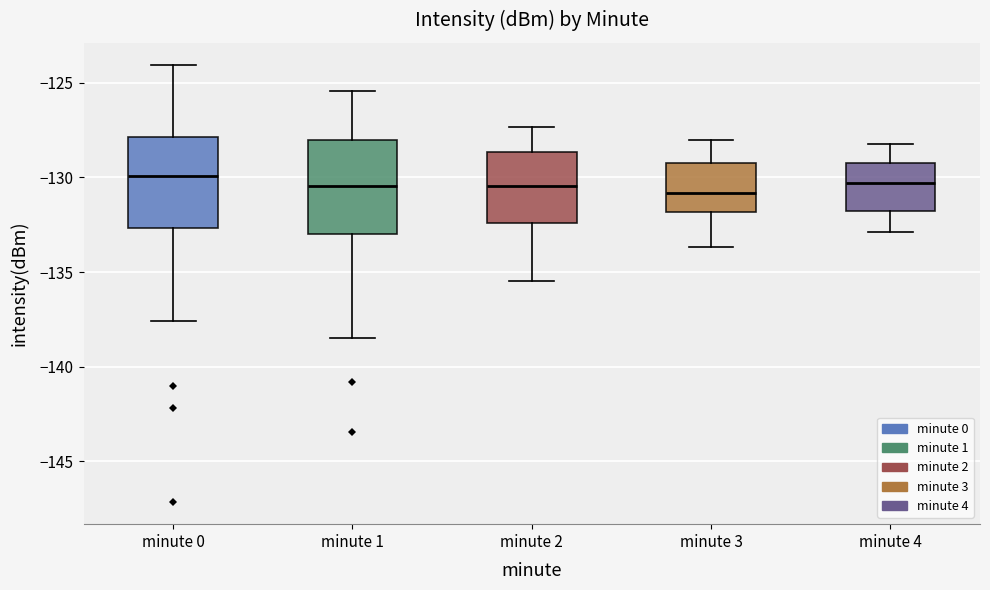

Reading left to right, transcribe this box plot: for each box, give where its median line is, the range the box spans, and where its two whiskers end, as read against the y-axis. The values are not printed on the chart, so give them approximately, as read against the axis.

minute 0: median -130.0, box -132.5 to -128.0, whiskers -137.5 to -124.0
minute 1: median -130.5, box -133.0 to -128.0, whiskers -138.5 to -125.5
minute 2: median -130.5, box -132.5 to -128.5, whiskers -135.5 to -127.5
minute 3: median -131.0, box -132.0 to -129.5, whiskers -133.5 to -128.0
minute 4: median -130.5, box -132.0 to -129.0, whiskers -133.0 to -128.0